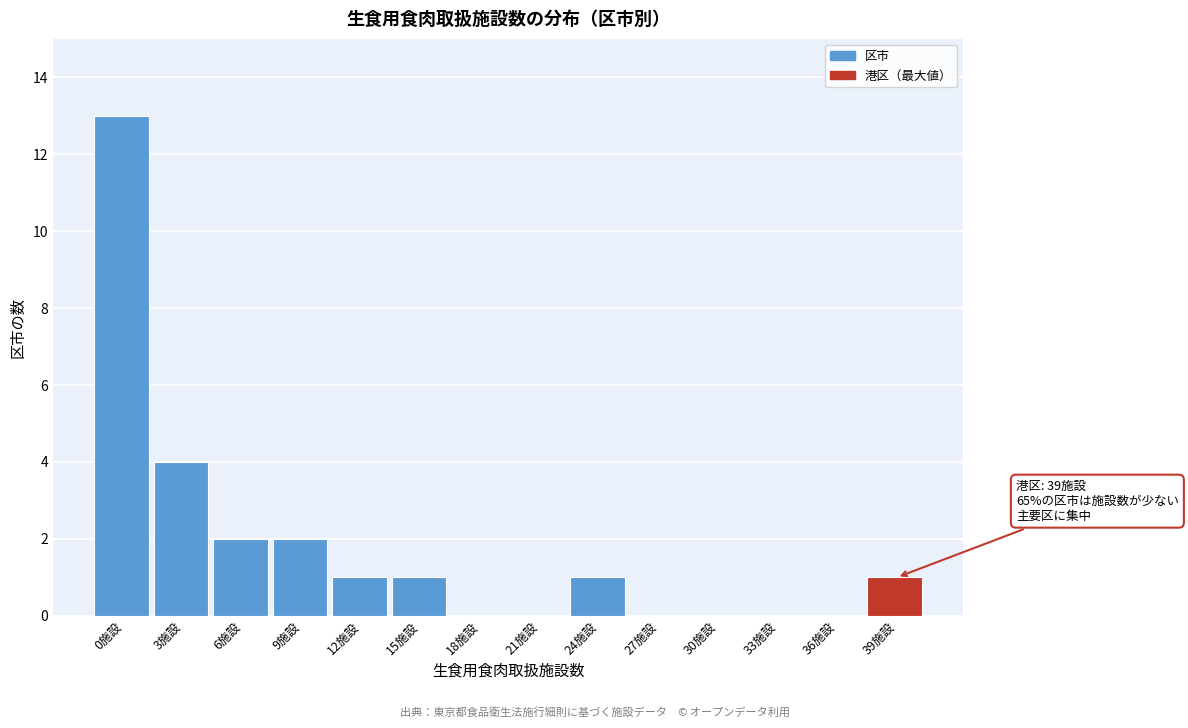

Reading left to right, list all the values displayed in this chart.

0施設=13	3施設=4	6施設=2	9施設=2	12施設=1	15施設=1	18施設=0	21施設=0	24施設=1	27施設=0	30施設=0	33施設=0	36施設=0	39施設=1